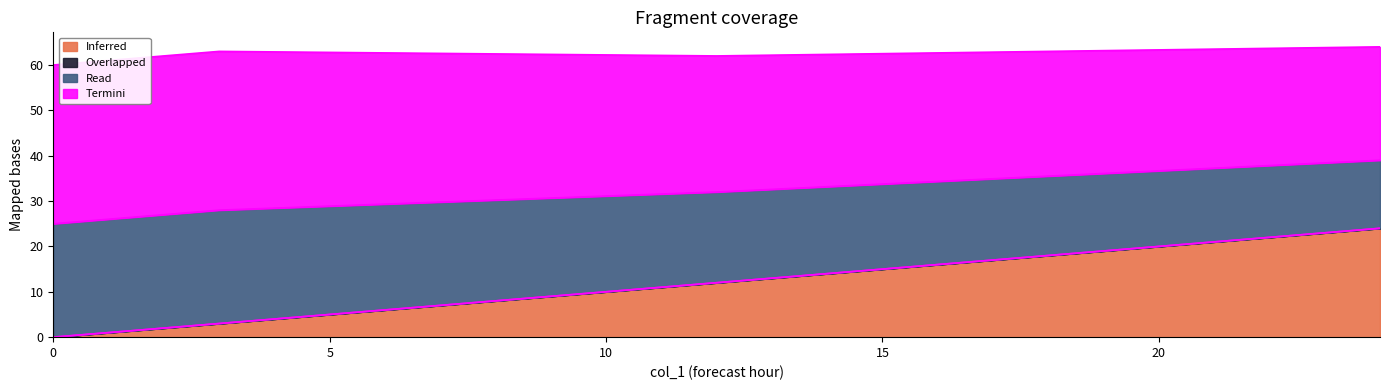

What is the highest value of the Inferred series?

24